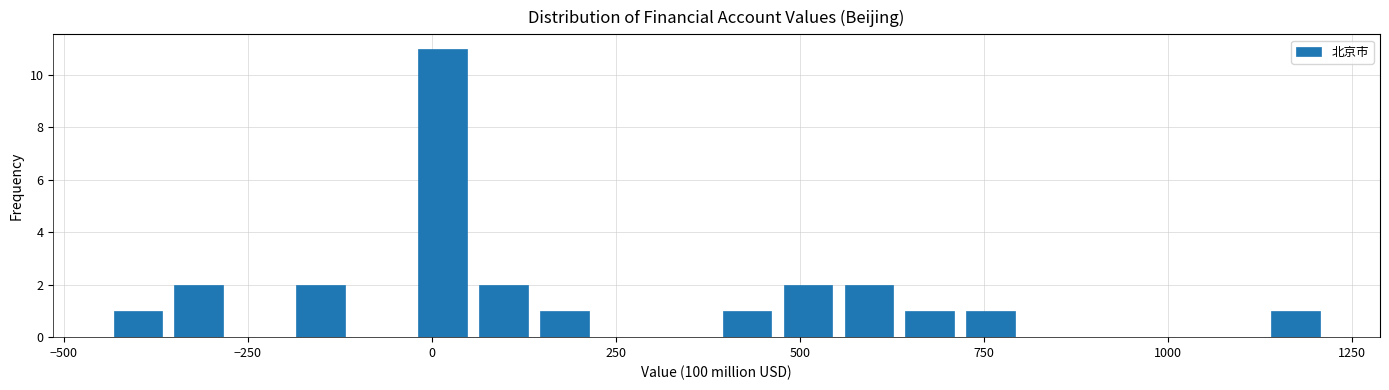

Around what value on the x-axis is the tallest bar? Give the approximate position of its centre, as read against the axis.

0